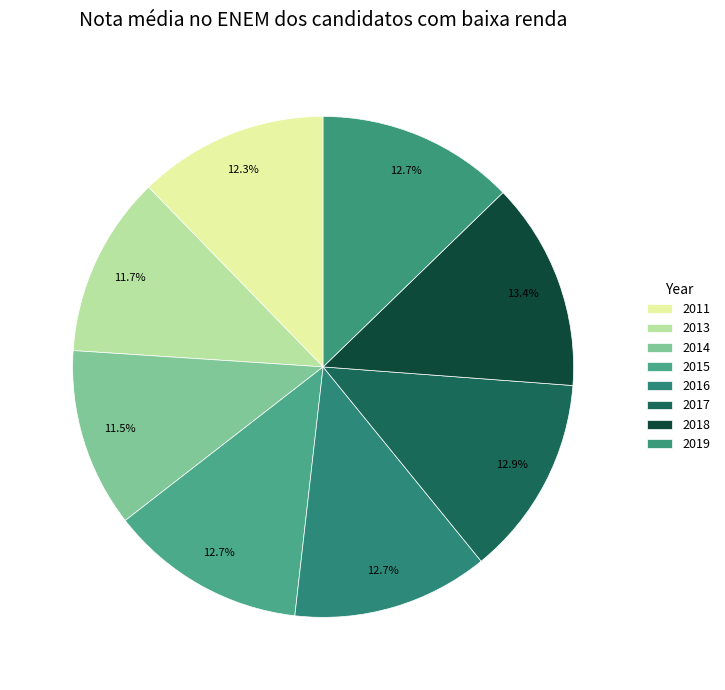

Rank the categories by value from lowest to highest.

2014, 2013, 2011, 2016, 2015, 2019, 2017, 2018